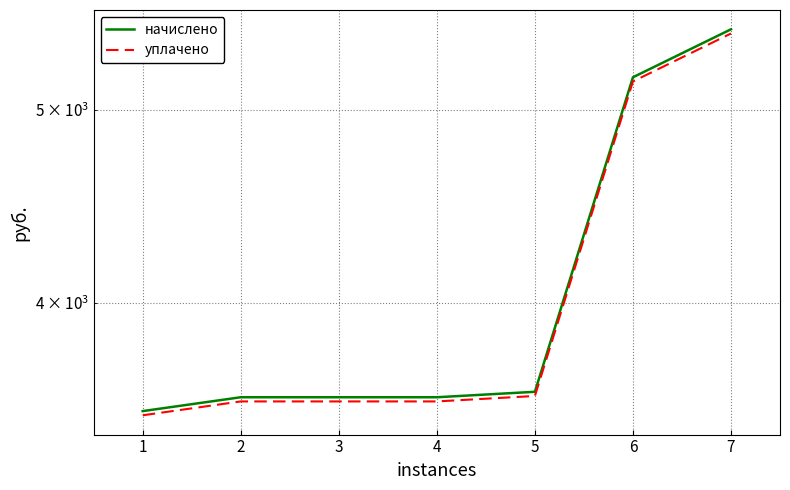

How many lines are shown in the chart?

2